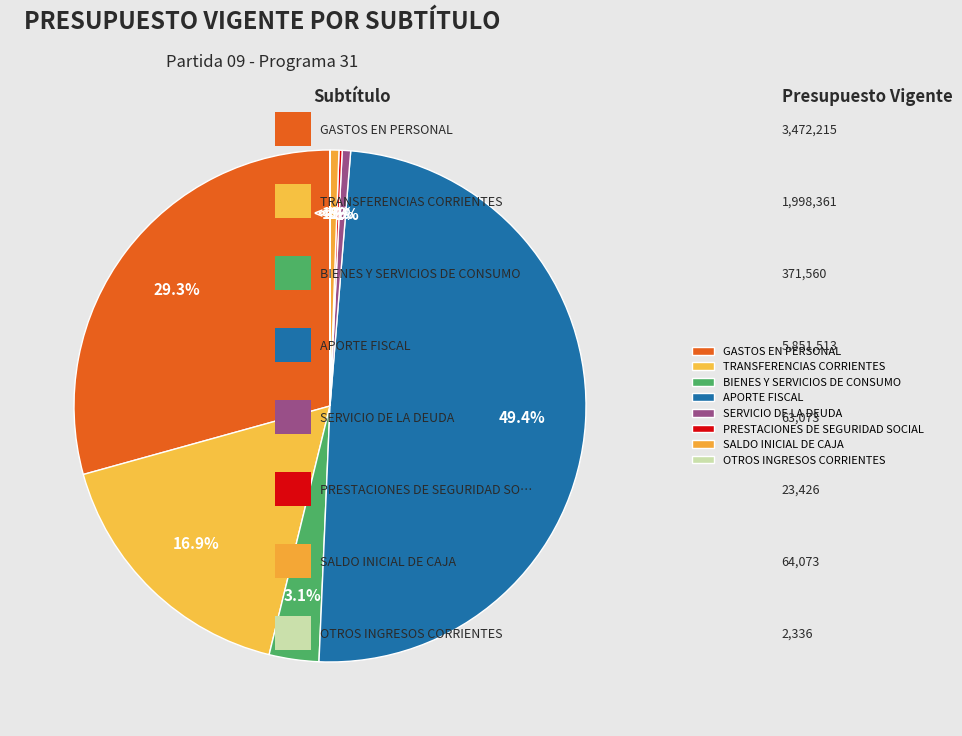

To the nearest percent, what percentage of the pie is SALDO INICIAL DE CAJA?

1%